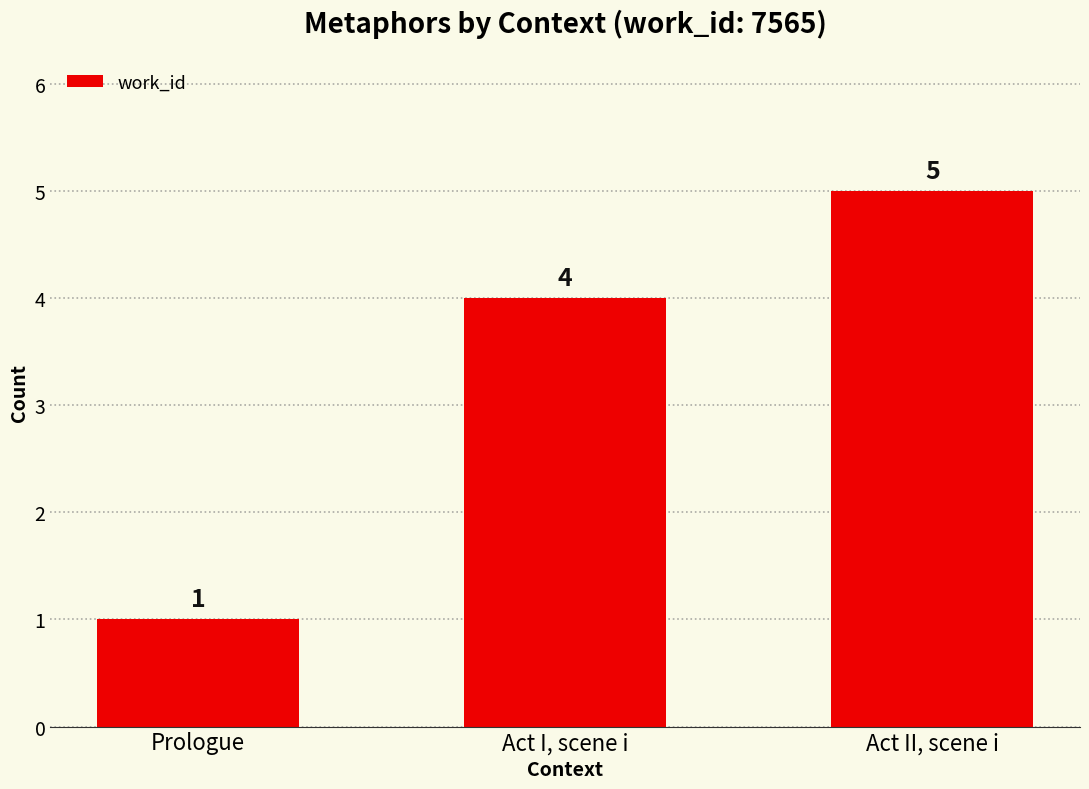

List the labels in order of value, largest first.

Act II, scene i, Act I, scene i, Prologue